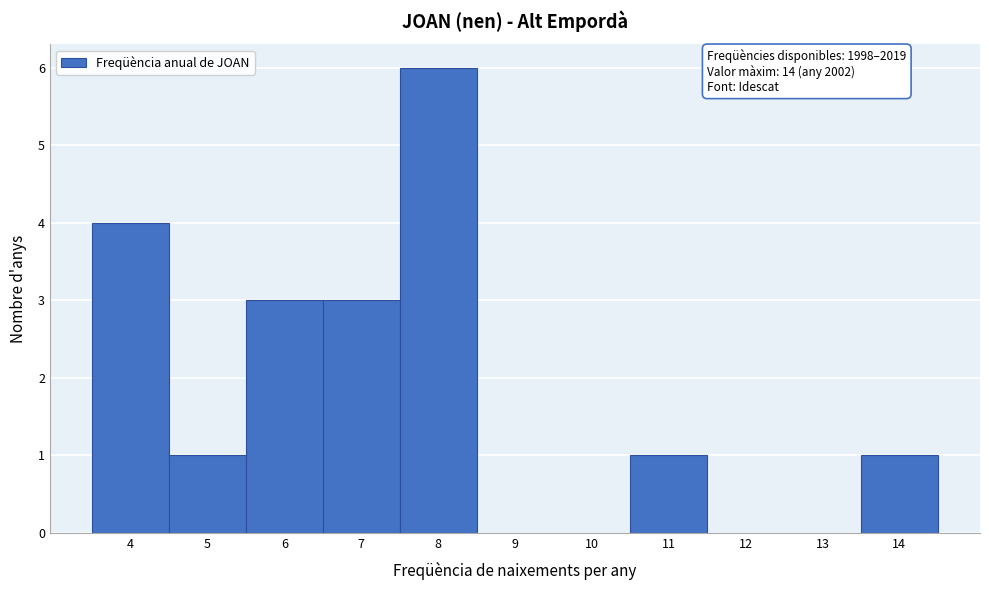

Which range on the x-axis has the tallest bar?

7.5 to 8.5